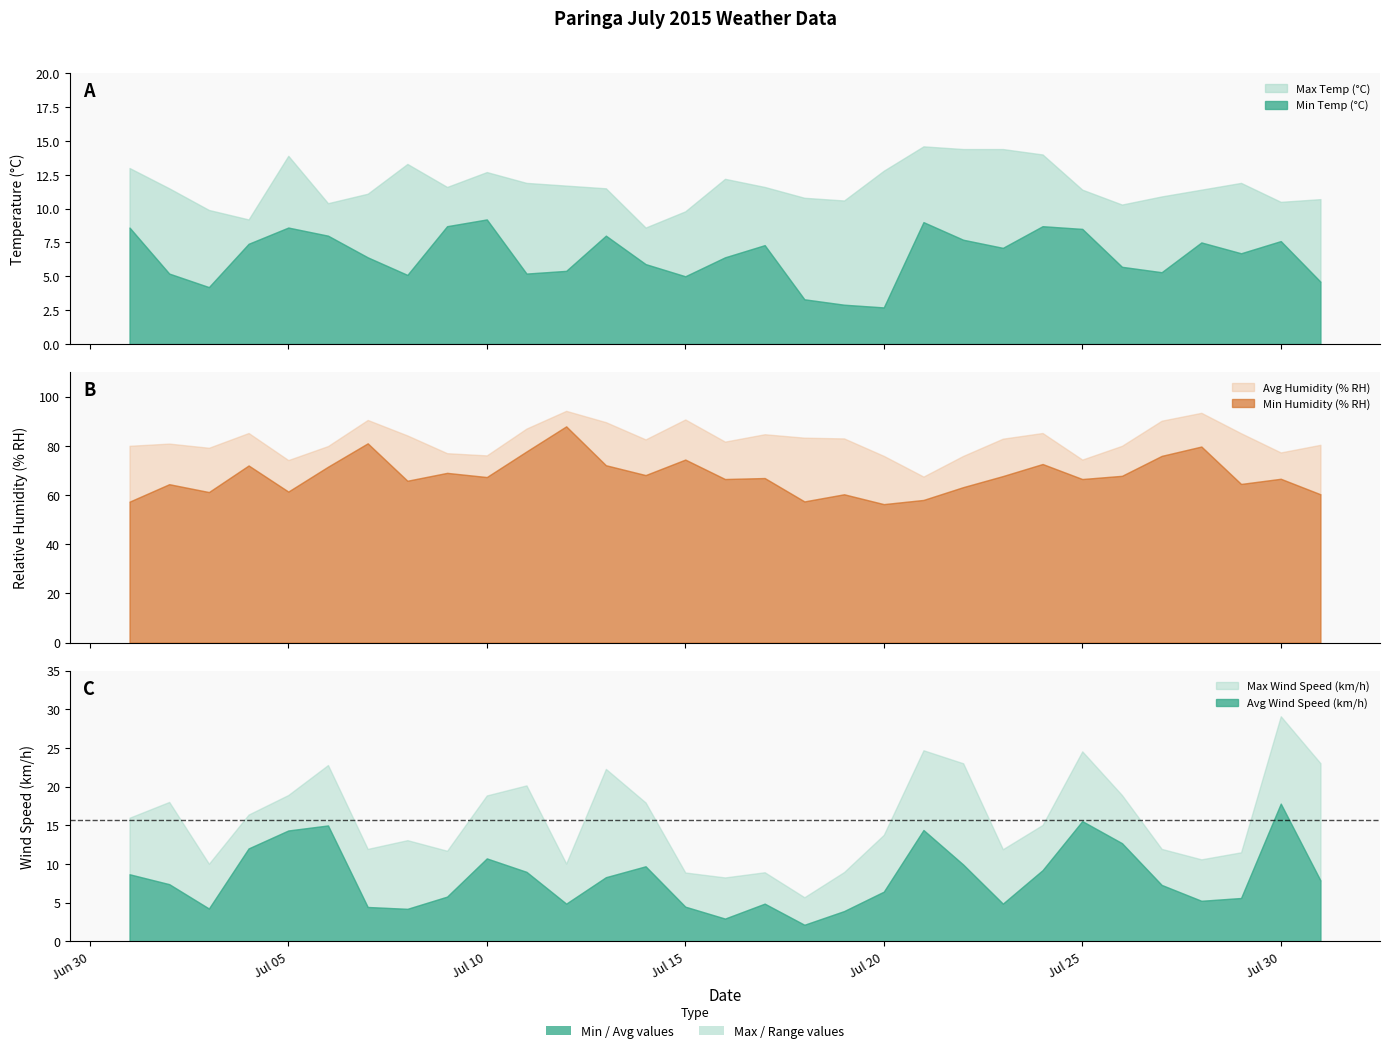

Reading left to right, extract all data points from this chart.

Avg Wind Speed (km/h): 8.7	7.4	4.2	12.0	14.3	15.0	4.5	4.2	5.8	10.7	9.0	4.9	8.3	9.7	4.5	3.0	4.9	2.1	3.9	6.4	14.4	9.9	4.9	9.2	15.6	12.7	7.3	5.2	5.6	17.8	7.9
Max Wind Speed (km/h): 16.0	18.0	10.0	16.4	18.9	22.8	12.0	13.1	11.7	18.9	20.2	10.1	22.3	18.0	8.9	8.3	8.9	5.7	9.0	13.8	24.7	23.0	11.9	15.1	24.6	18.9	12.0	10.6	11.5	29.1	23.0
Avg Humidity (% RH): 80.0	80.9	79.2	85.2	74.2	79.9	90.5	84.2	77.0	76.1	87.0	94.2	89.6	82.6	90.7	81.7	84.7	83.3	83.0	75.9	67.5	75.9	82.9	85.2	74.4	80.0	90.2	93.4	85.1	77.3	80.4
Min Humidity (% RH): 57.3	64.4	61.2	72.0	61.4	71.5	81.0	65.8	69.0	67.3	77.7	87.9	72.1	68.1	74.4	66.5	66.9	57.4	60.3	56.3	58.0	63.2	67.7	72.6	66.5	67.8	75.9	79.7	64.5	66.6	60.3
Min Temp (°C): 8.6	5.2	4.2	7.4	8.6	8.0	6.4	5.1	8.7	9.2	5.2	5.4	8.0	5.9	5.0	6.4	7.3	3.3	2.9	2.7	9.0	7.7	7.1	8.7	8.5	5.7	5.3	7.5	6.7	7.6	4.6
Max Temp (°C): 13.0	11.5	9.9	9.2	13.9	10.4	11.1	13.3	11.6	12.7	11.9	11.7	11.5	8.6	9.8	12.2	11.6	10.8	10.6	12.8	14.6	14.4	14.4	14.0	11.4	10.3	10.9	11.4	11.9	10.5	10.7